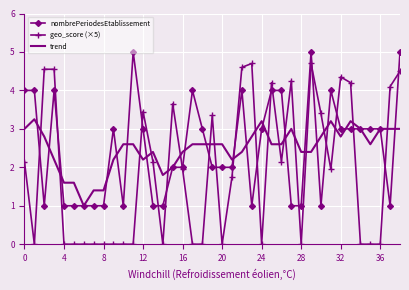

After their last crossing, which series has the higher values: geo_score (×5) or trend?

geo_score (×5)